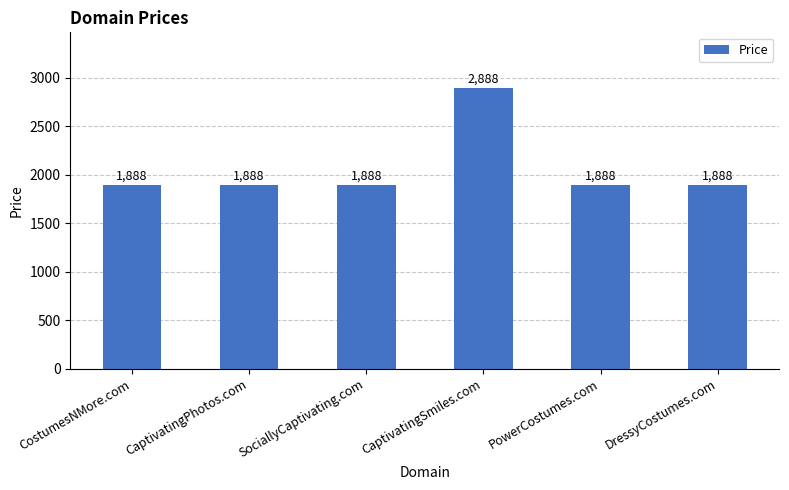

How many bars are there in total?

6